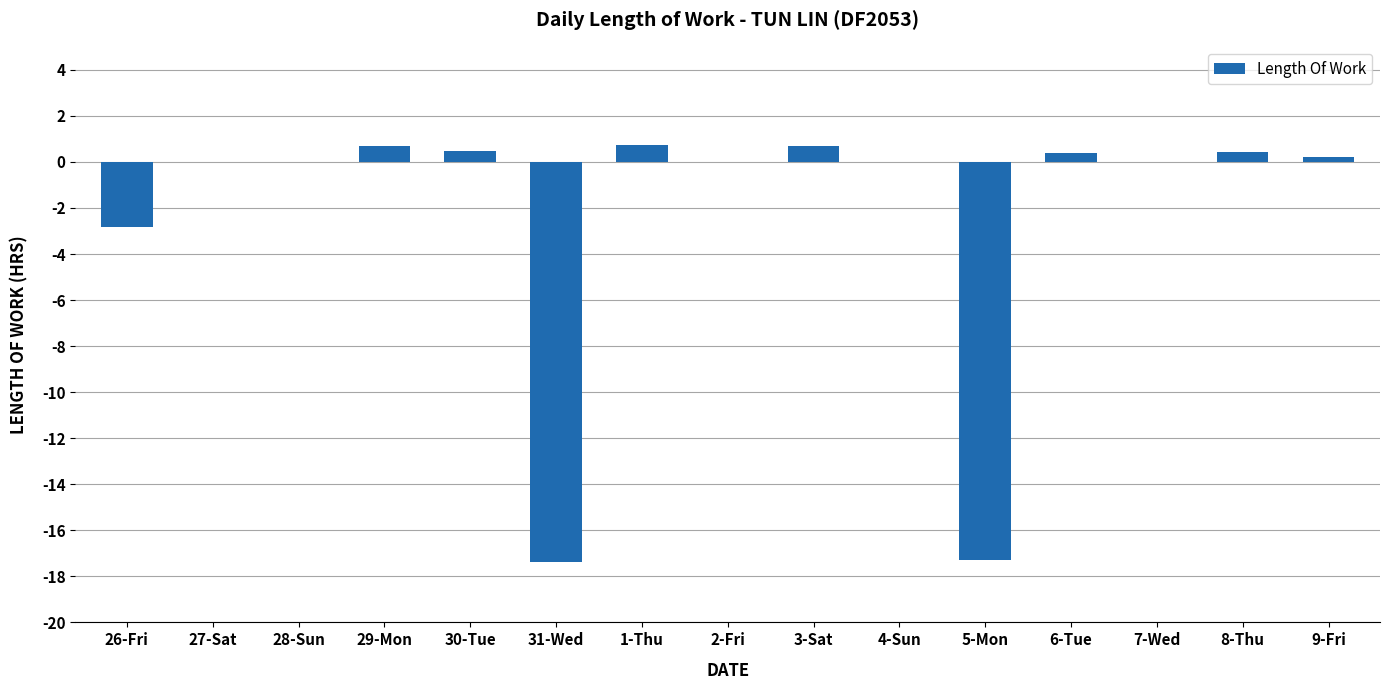

What is the maximum value shown in the chart?

0.7